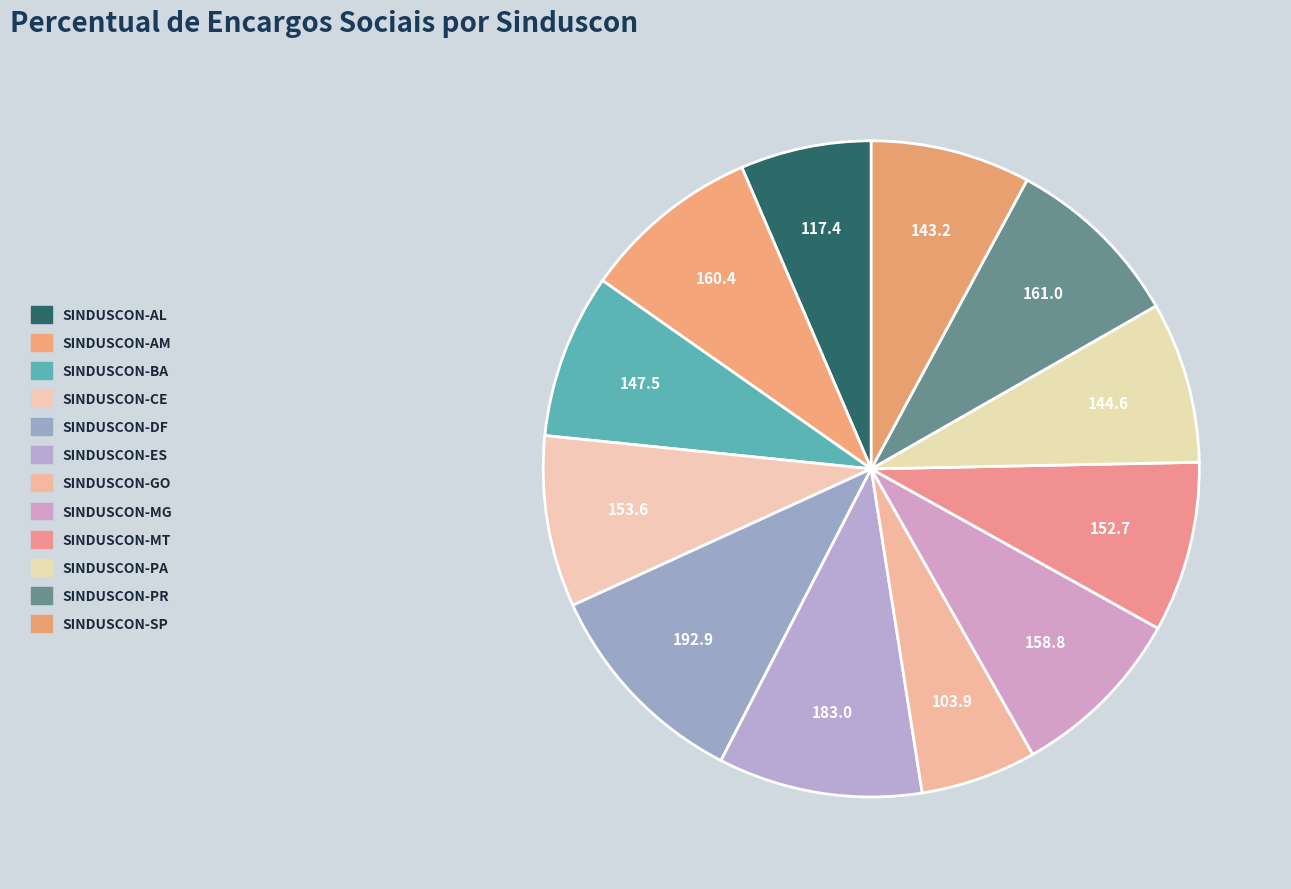

How many slices are in this pie chart?

12